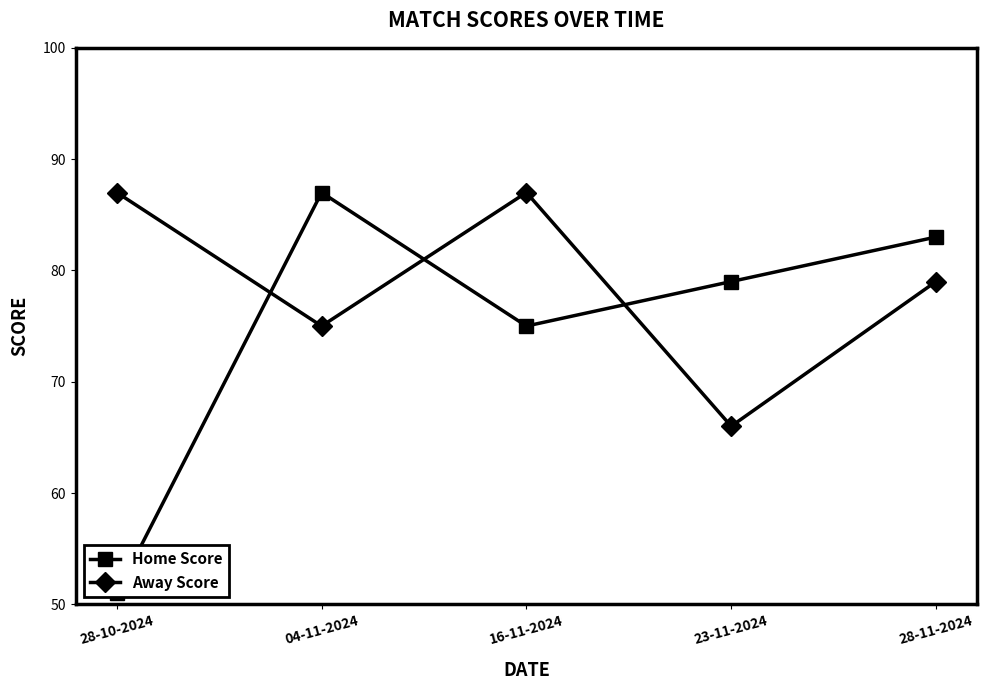

At which label is Away Score closest to 76?

04-11-2024